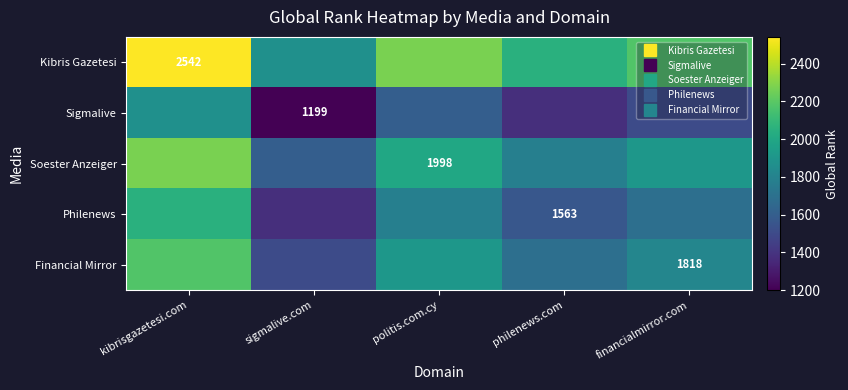

What is the highest value of the Financial Mirror series?

2180.0